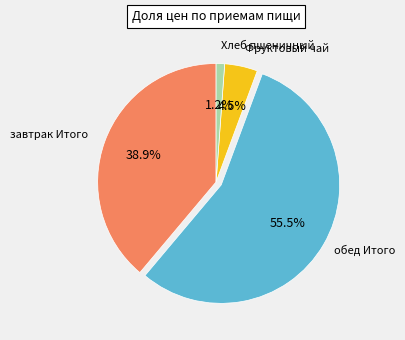

Is there any slice that represents more than half of the pie?

Yes